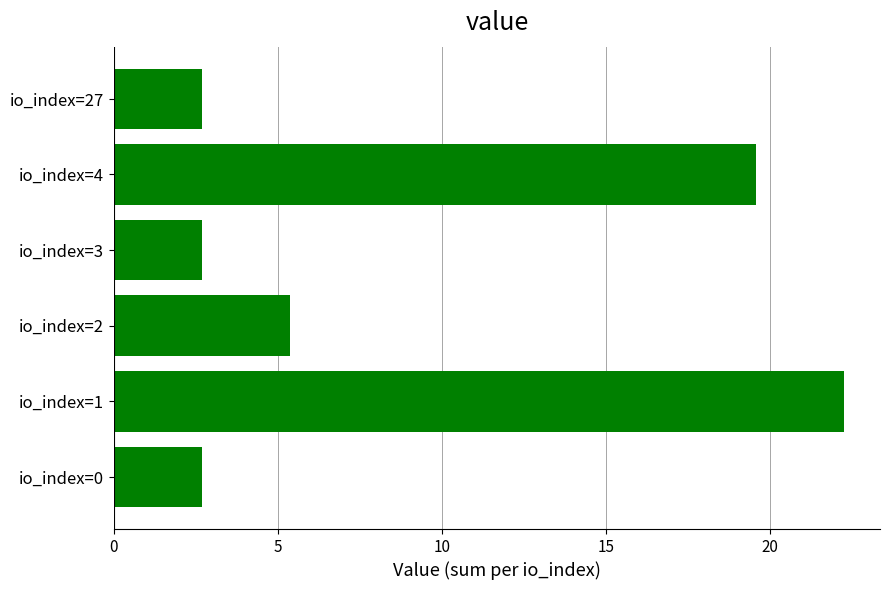

Which category has the highest value across all series?

io_index=1